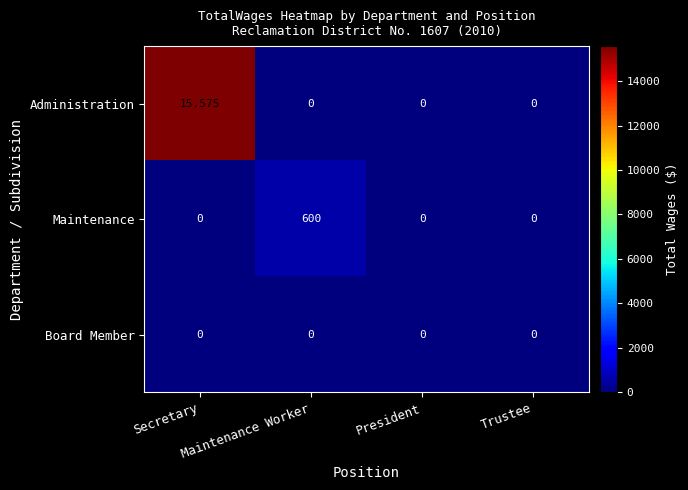

At how many categories does at least one series exceed 15293?

1